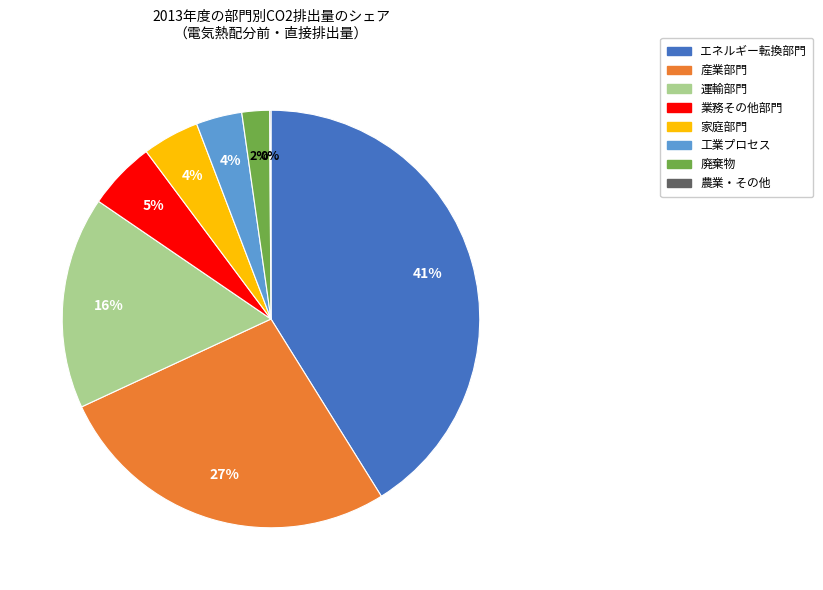

Which slice is the largest?

エネルギー転換部門